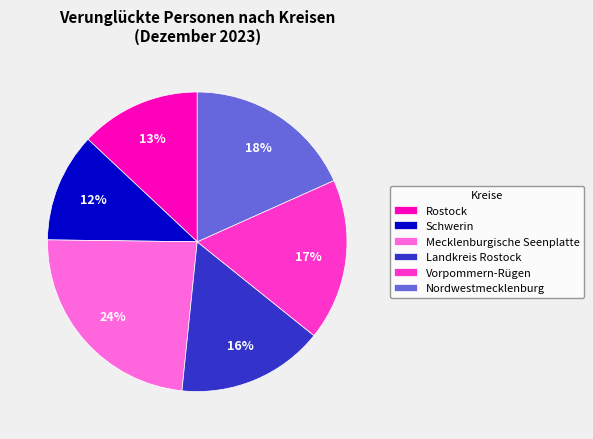

Is Schwerin the majority of the pie?

No